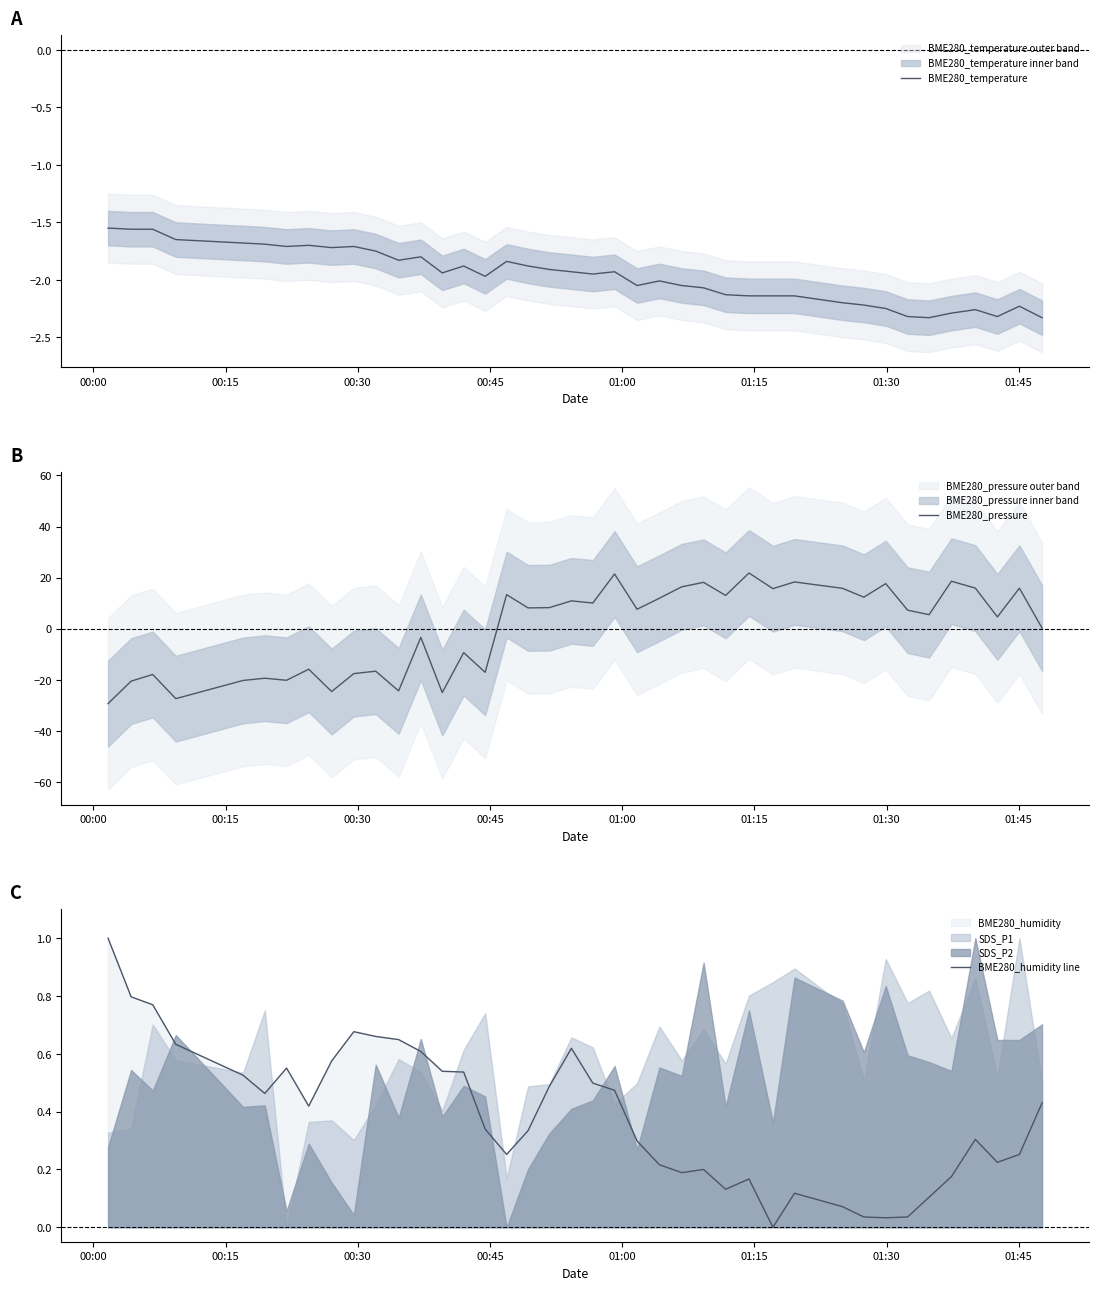

What is the highest value of the BME280_pressure series?

21.8